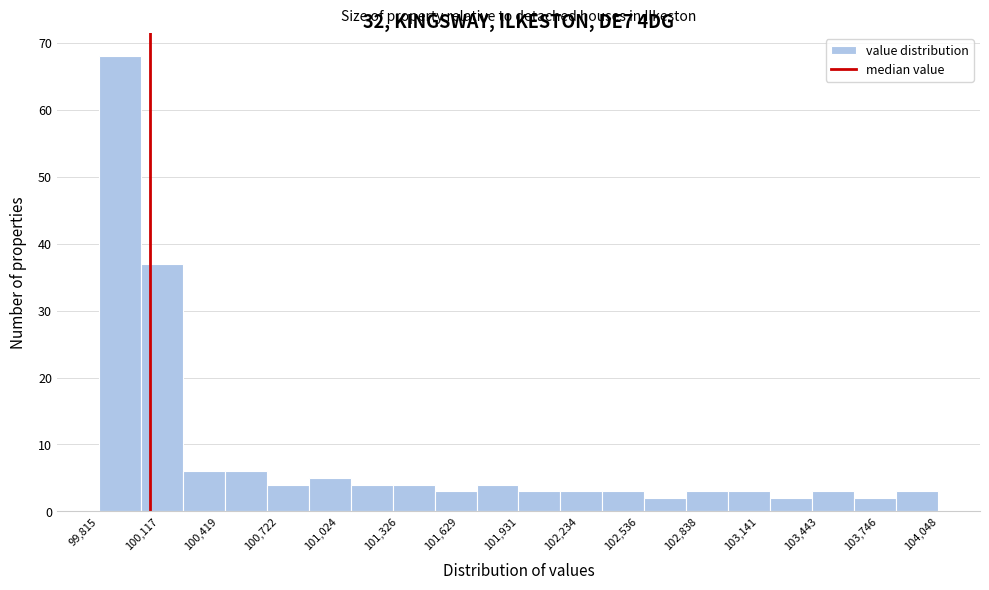

Which range on the x-axis has the tallest bar?

99800 to 100050